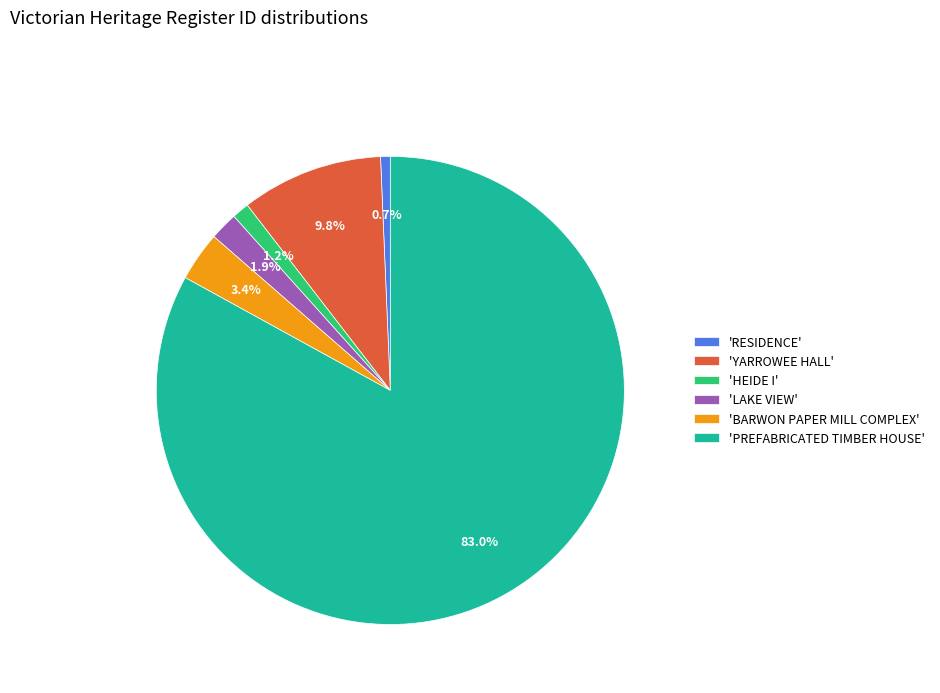

Which has a higher value, 'HEIDE I' or 'PREFABRICATED TIMBER HOUSE'?

'PREFABRICATED TIMBER HOUSE'